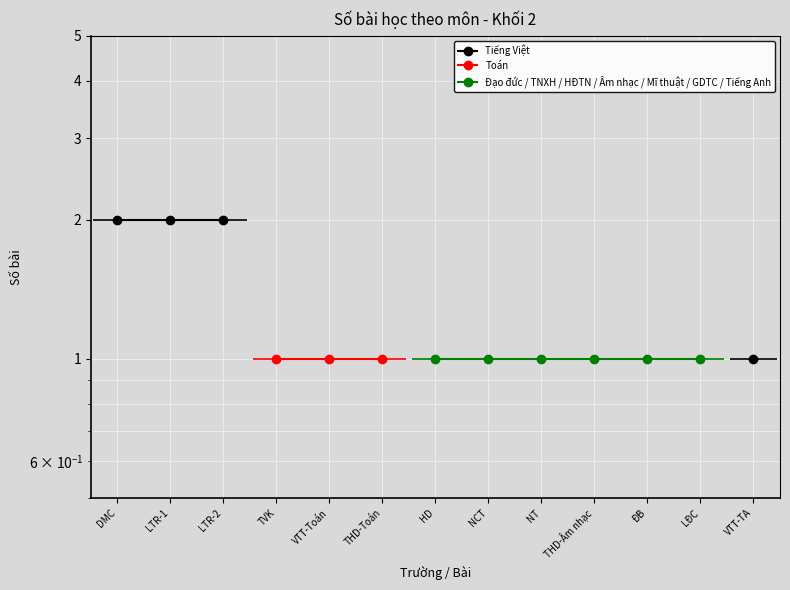

How many series are shown in this chart?

3